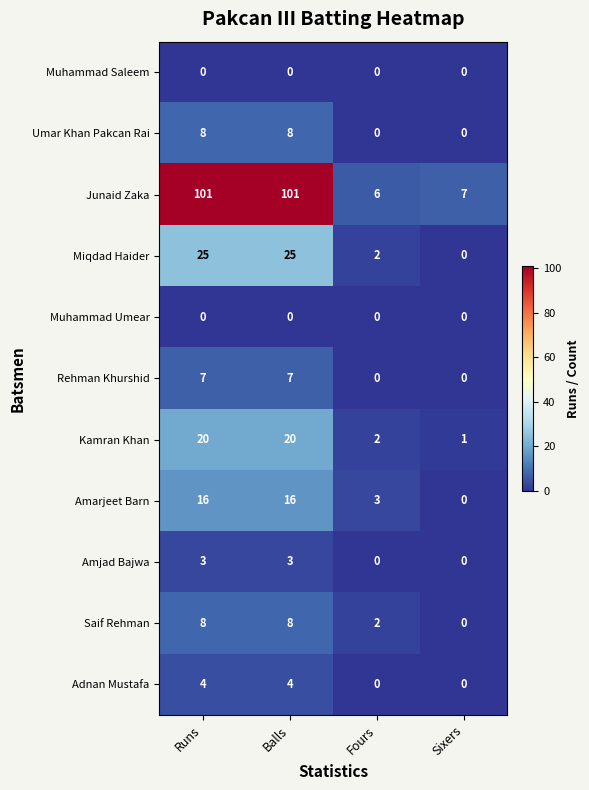

What is the difference between the maximum and minimum values in the Junaid Zaka series?

95